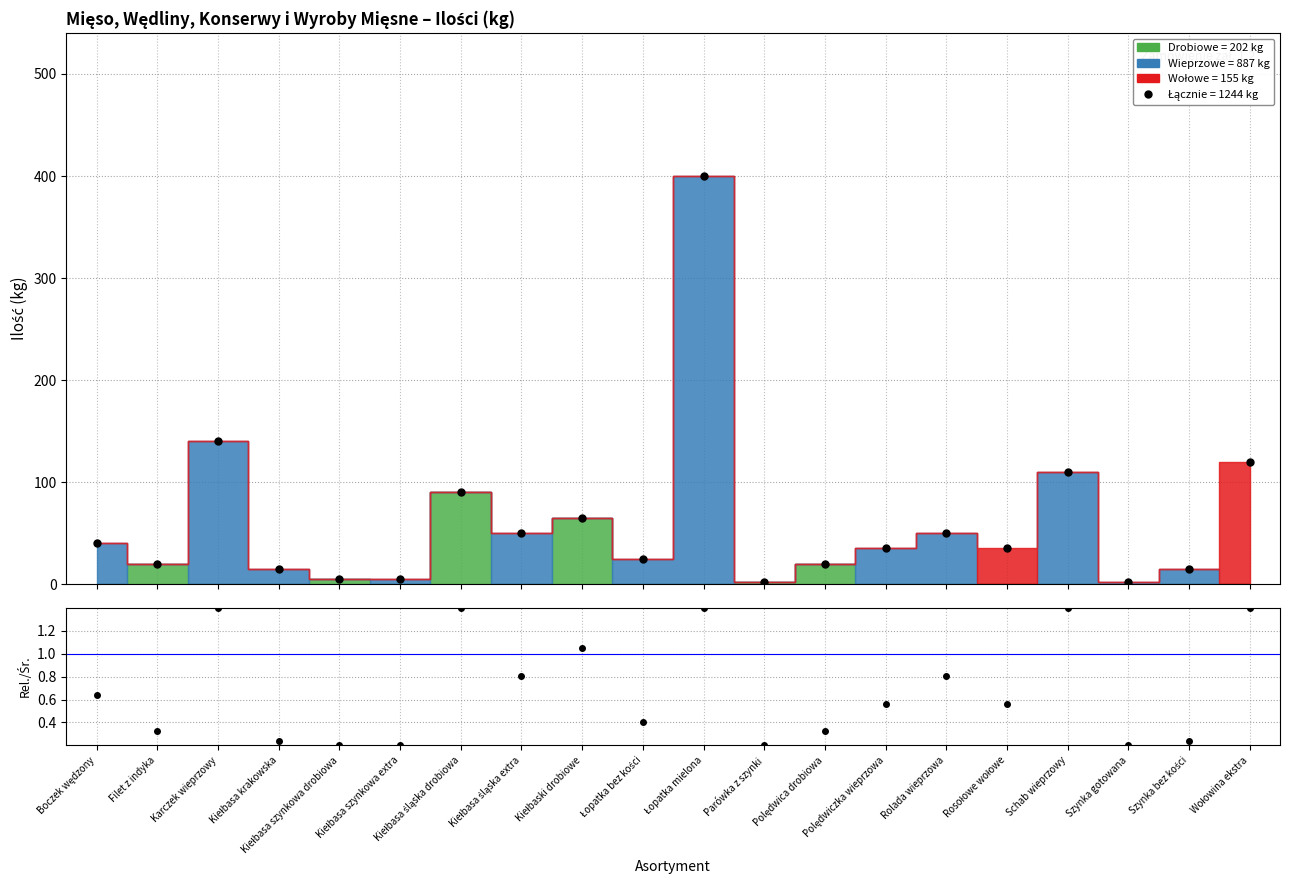

What is the difference between the maximum and second lowest values in the Względna ilość series?

1.2